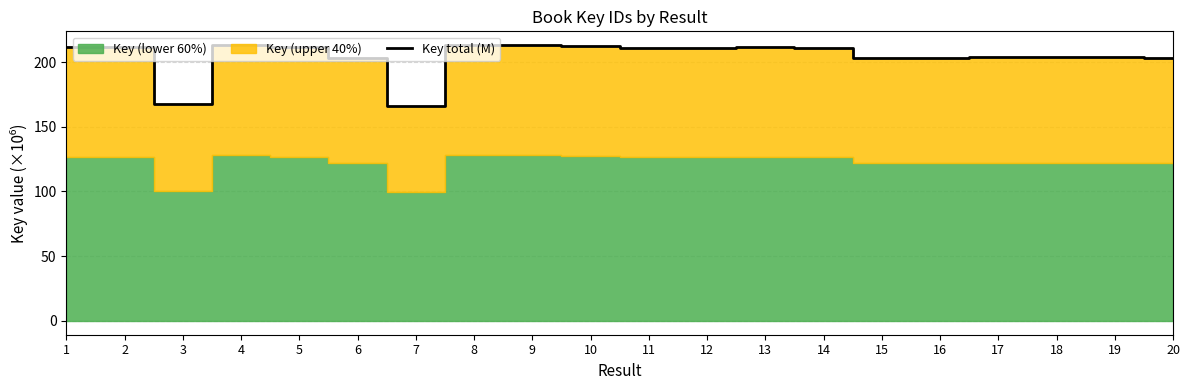

At which category does the data reach its first local valley?

3